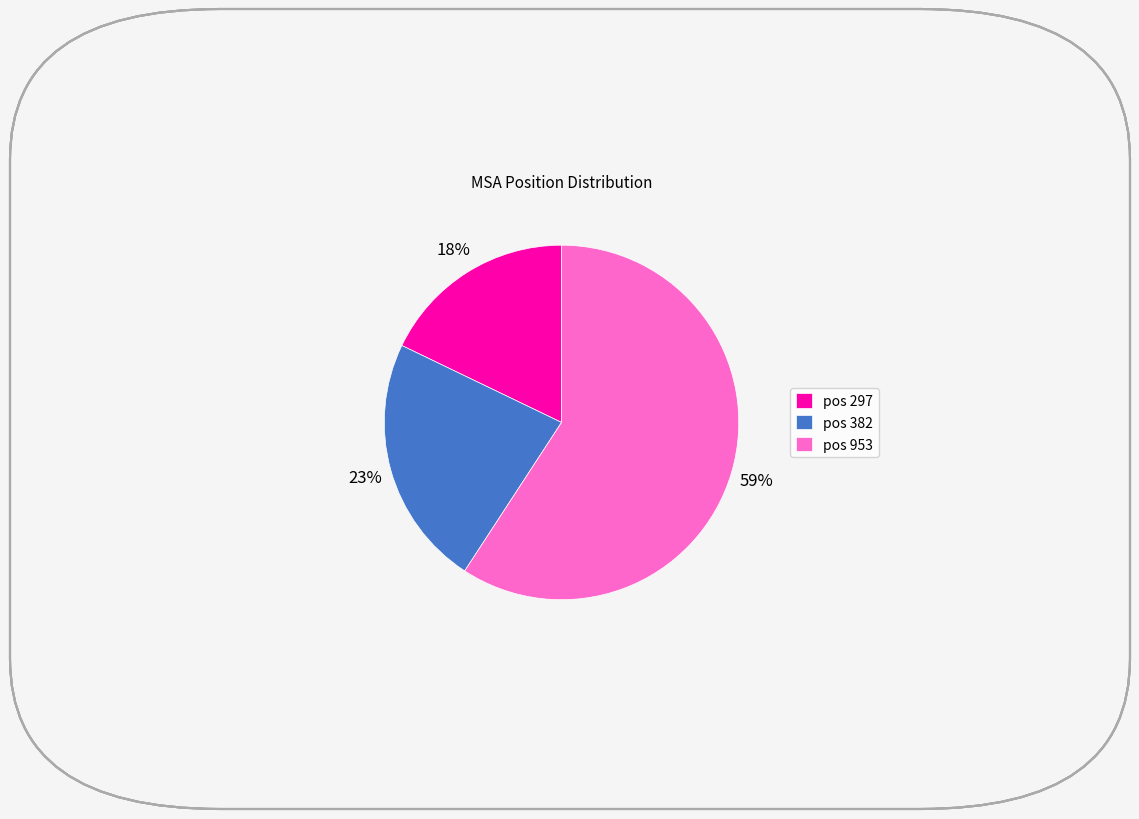

Rank the categories by value from highest to lowest.

pos 953, pos 382, pos 297